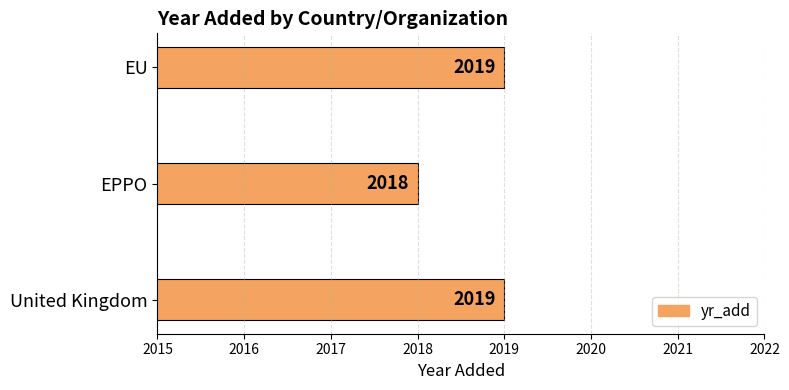

Approximately how many times larger is the value at EU compared to EPPO?

1.0